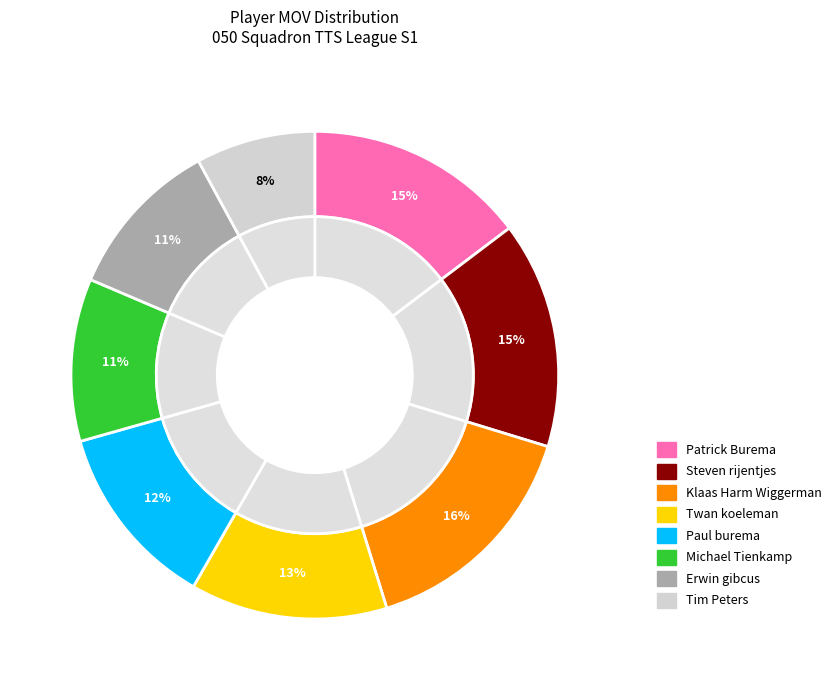

Count the number of slices in the pie.

8